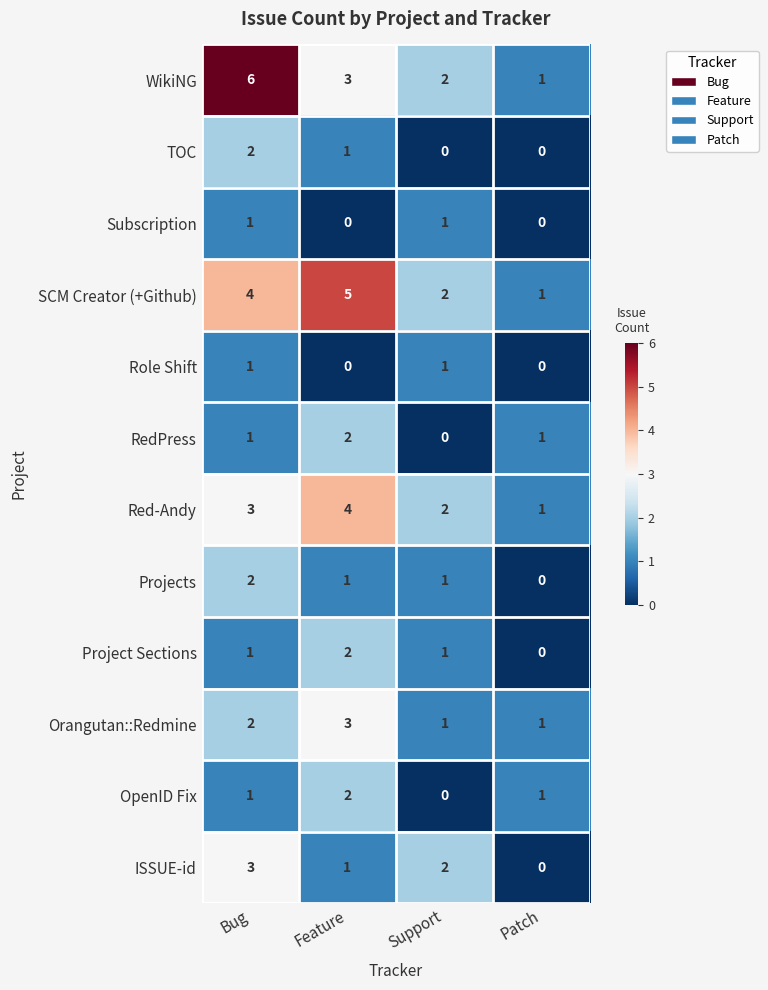

At how many categories does at least one series exceed 0?

4